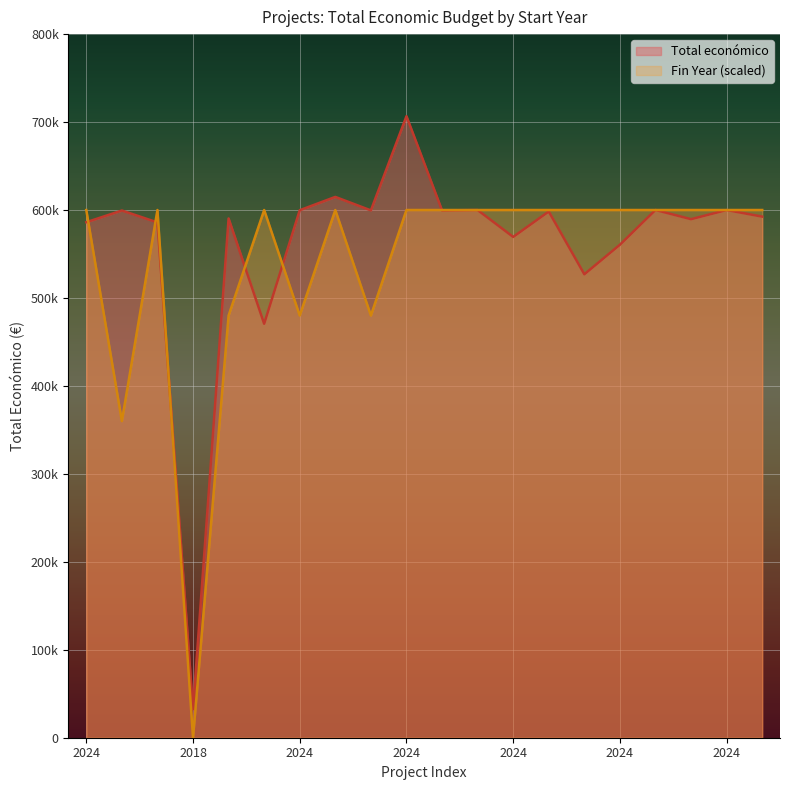

After their last crossing, which series has the higher values: Año de finalización (scaled) or Total económico?

Año de finalización (scaled)